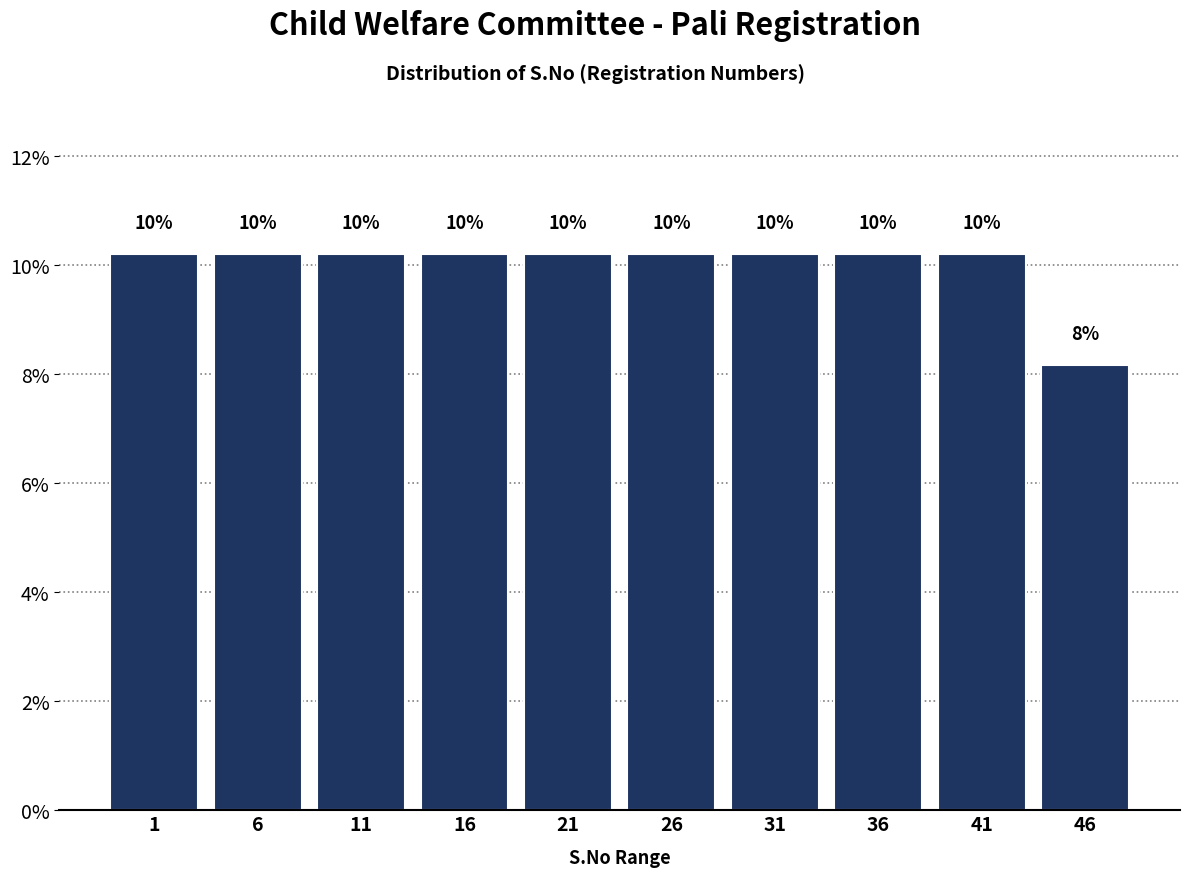

Are the bars horizontal?

No